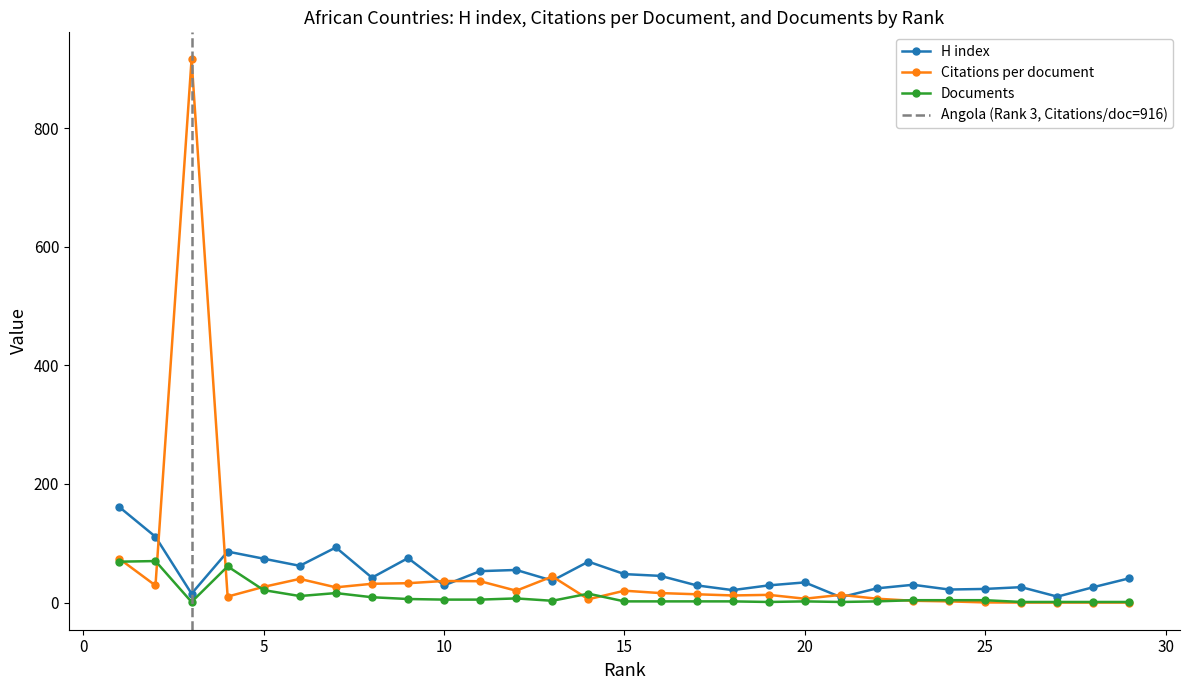

How many categories are shown in the chart?

29